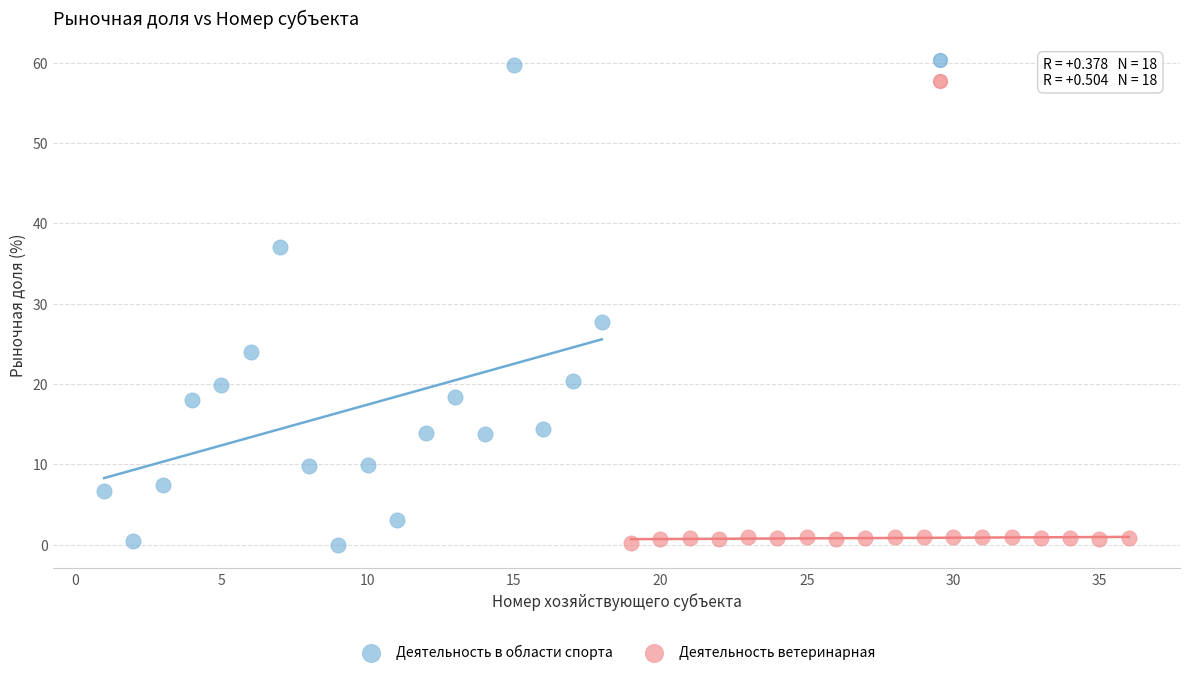

Which series has the largest Y range (max minus min)?

Деятельность в области спорта